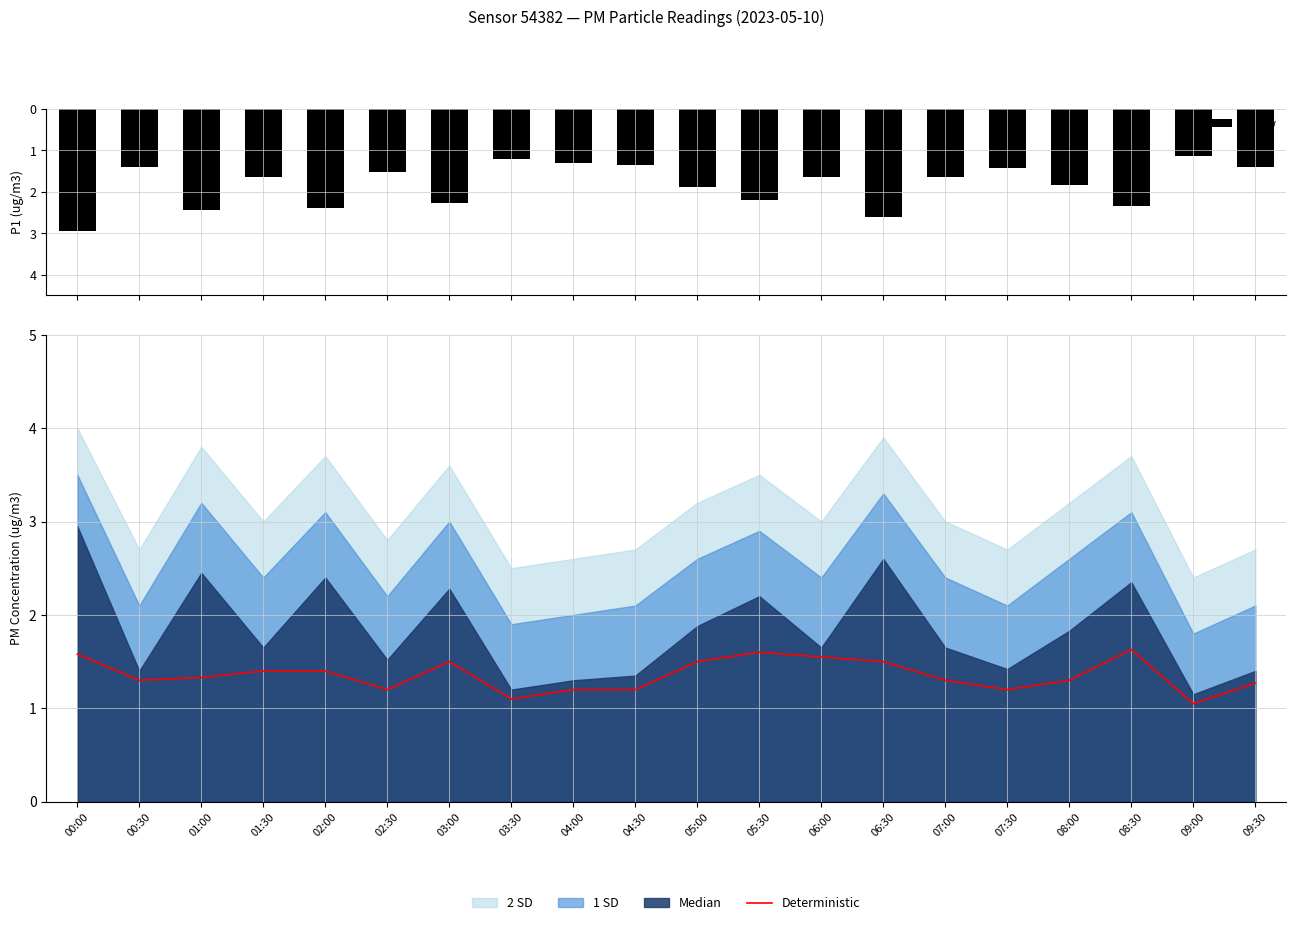

Is the value of Deterministic at 04:00 greater than the value of P1 raw at 01:30?

Yes